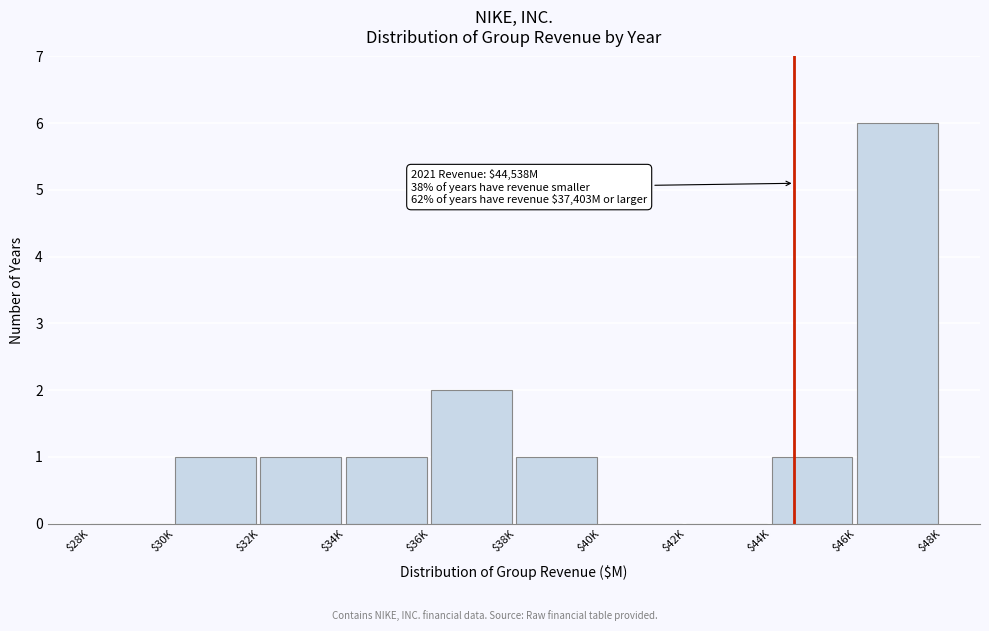

Which label corresponds to the largest value in the chart?

$46K